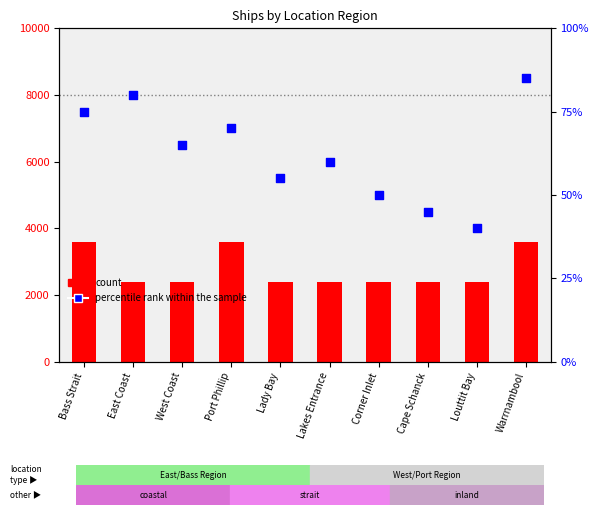

Which series contains the highest Y value?

count